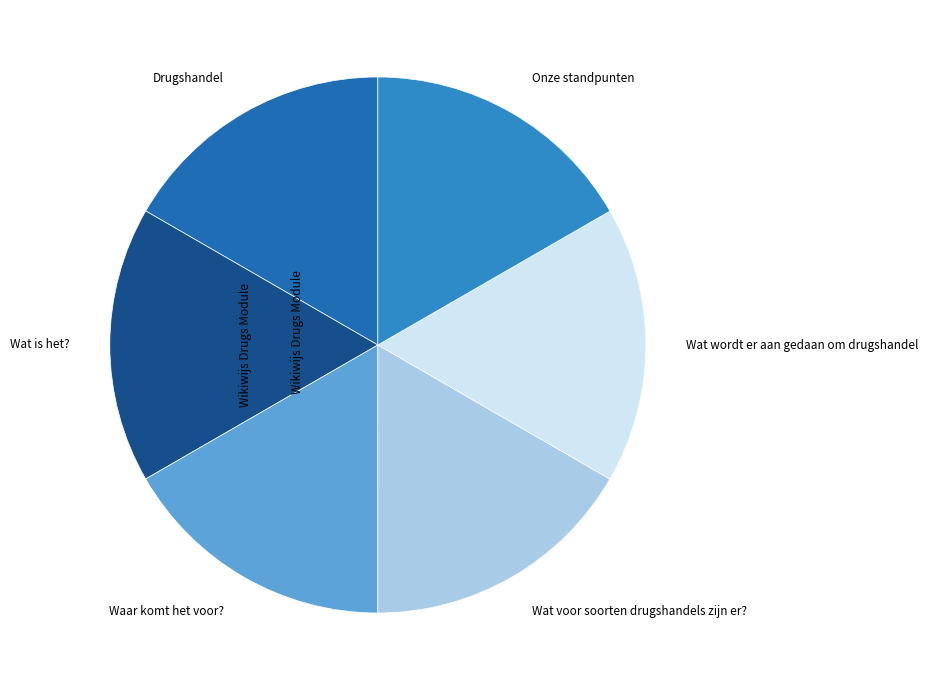

Approximately how many times larger is the value at Drugshandel compared to Wat voor soorten drugshandels zijn er??

1.0